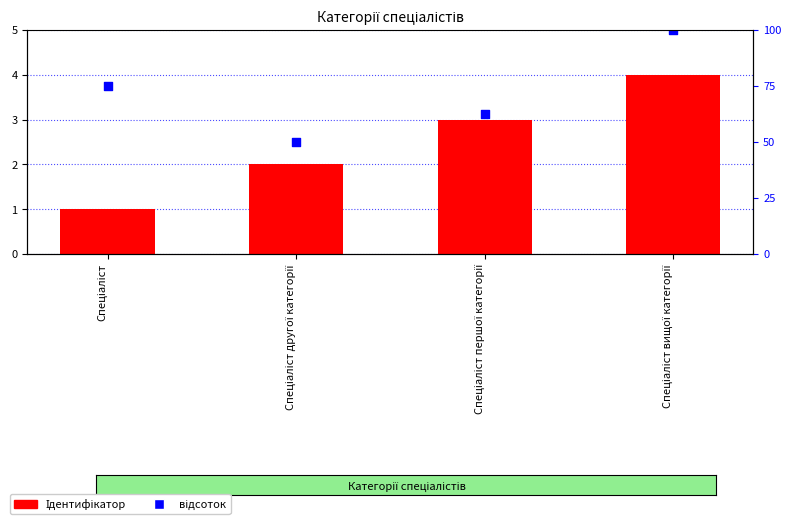

What are all the series names shown in the legend?

Ідентифікатор, відсоток